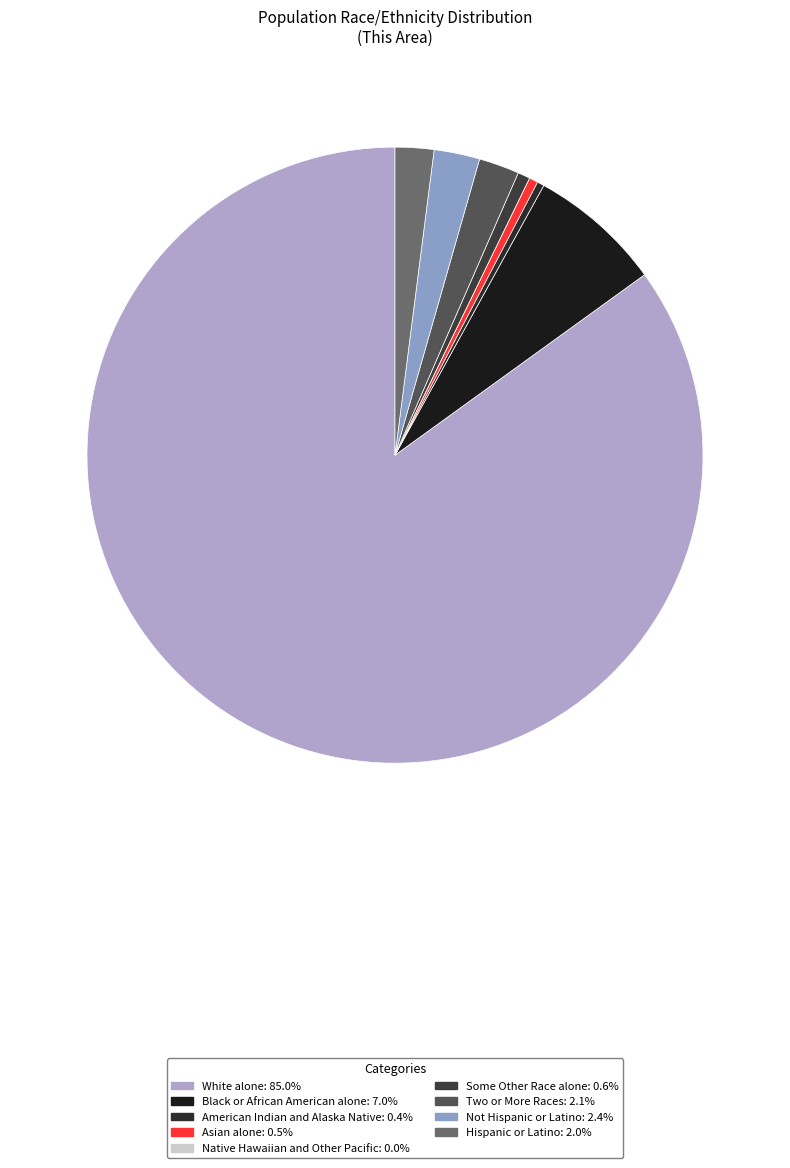

Does any single category account for the majority?

Yes